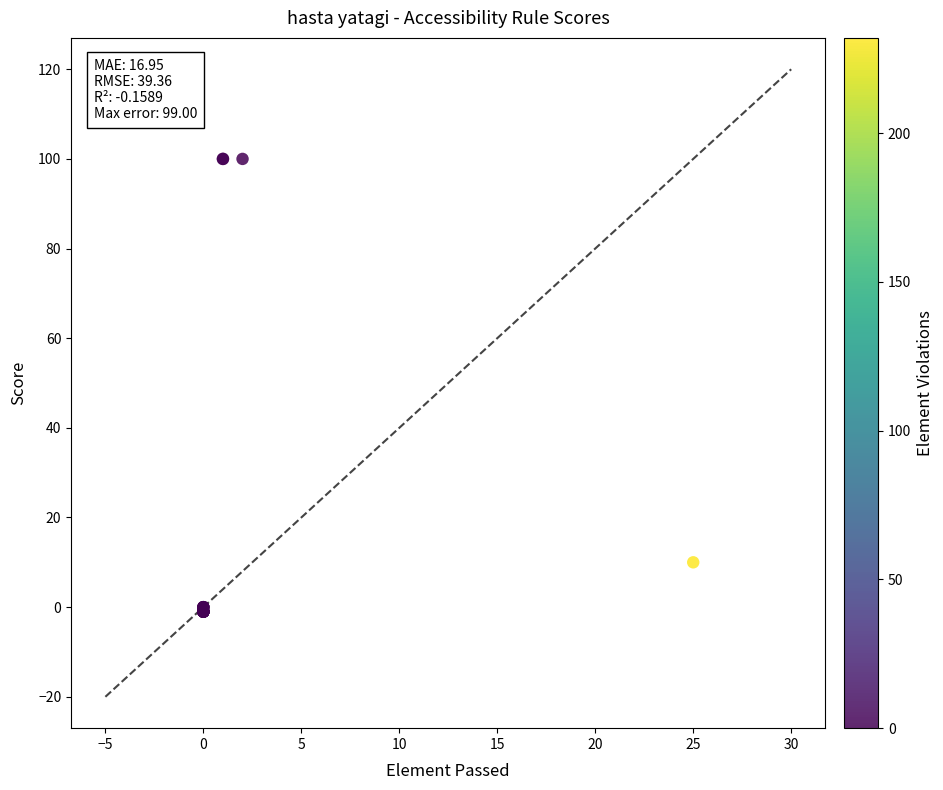

What Y value in the scatter plot is closest to 49?

10